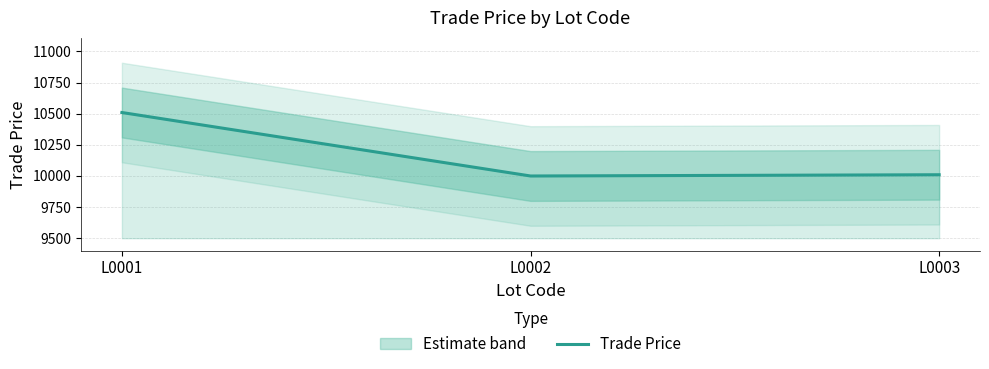

List the labels in order of value, smallest first.

L0002, L0003, L0001